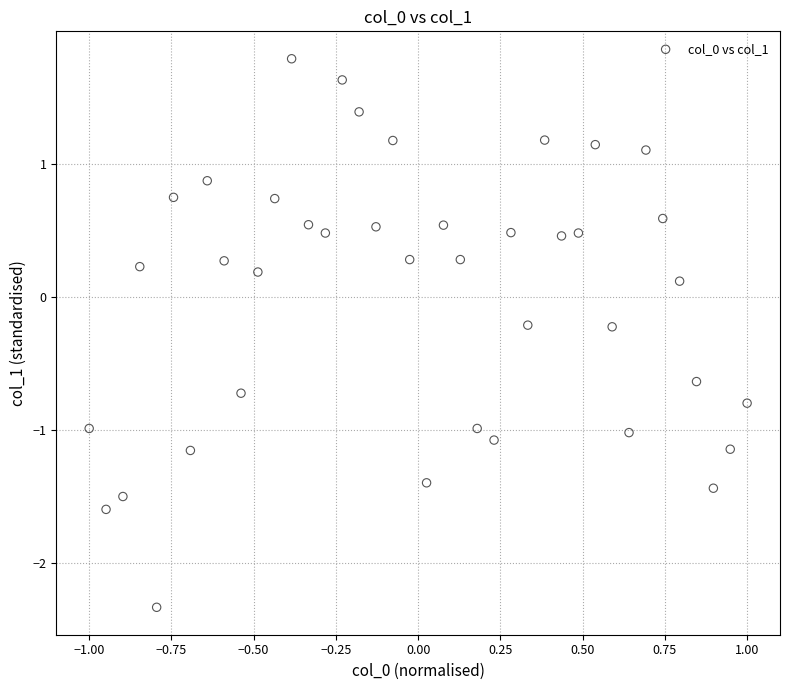

What is the range of Y values (max minus min)?

4.1